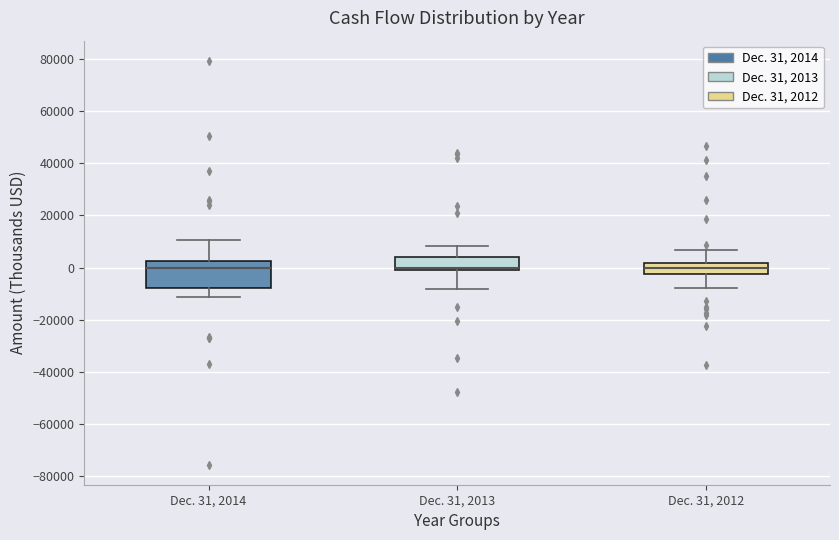

Where does the lower whisker of the box for Dec. 31, 2014 end on the y-axis? The values are not printed on the chart, so give them approximately, as read against the axis.

-12000